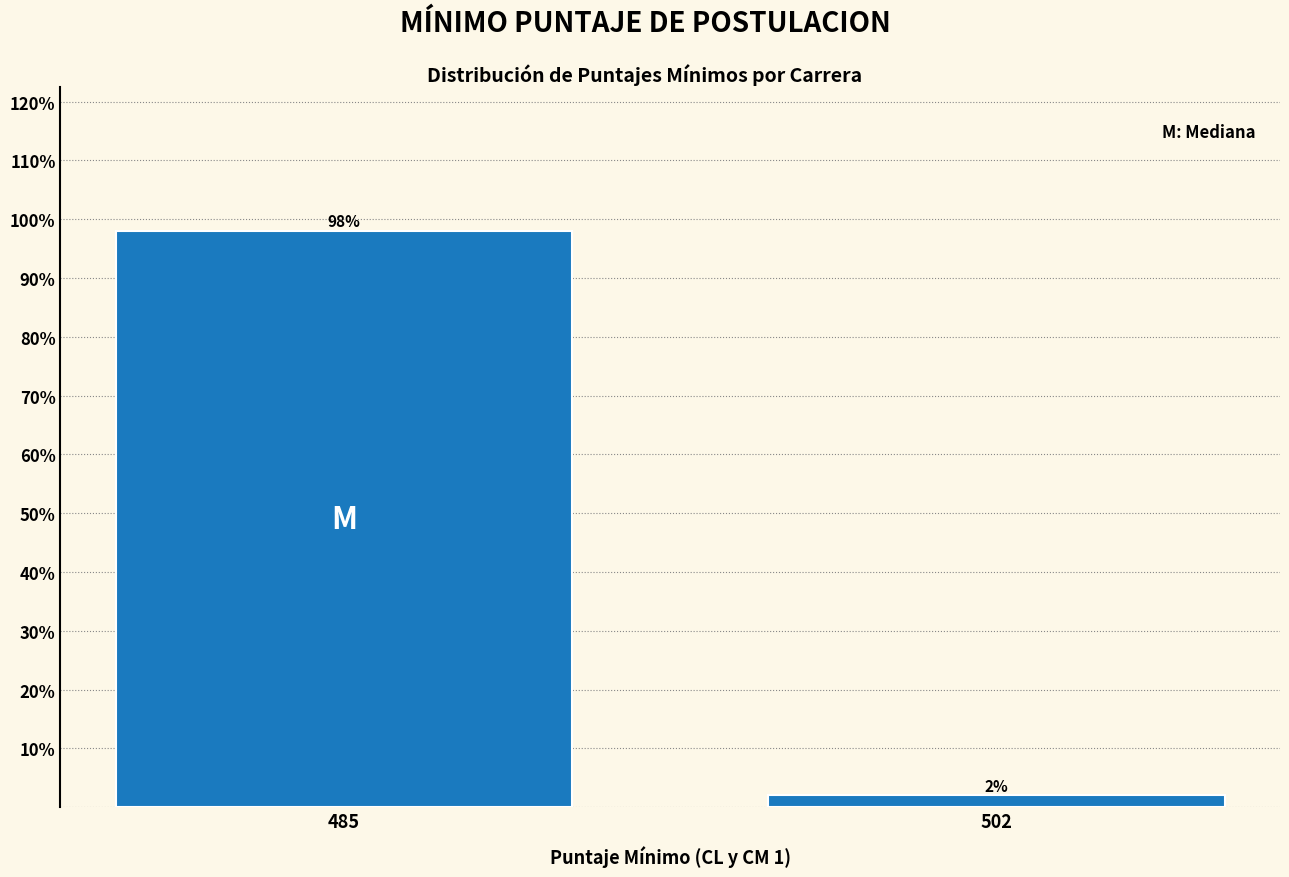

Reading left to right, extract all data points from this chart.

485=98.0	502=2.0